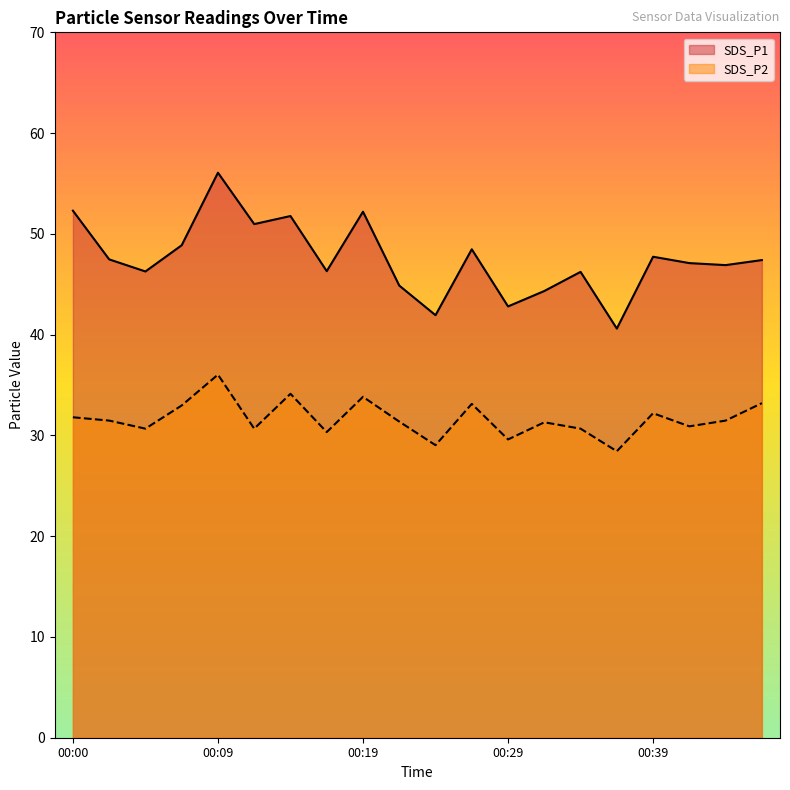

The SDS_P1 series shows 40.6 at 00:36. True or false?

True